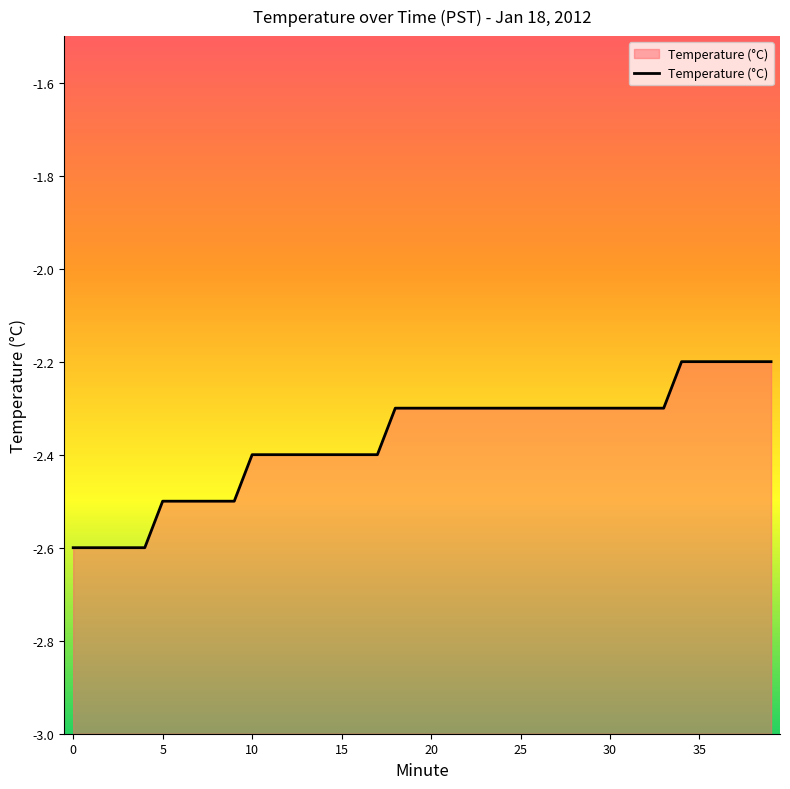

How many series are shown in this chart?

1